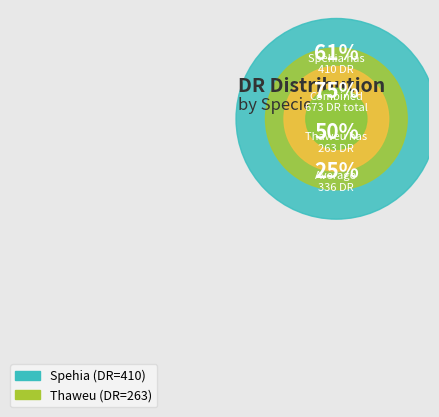

Is it true that Spehia is 67% of the pie?

False